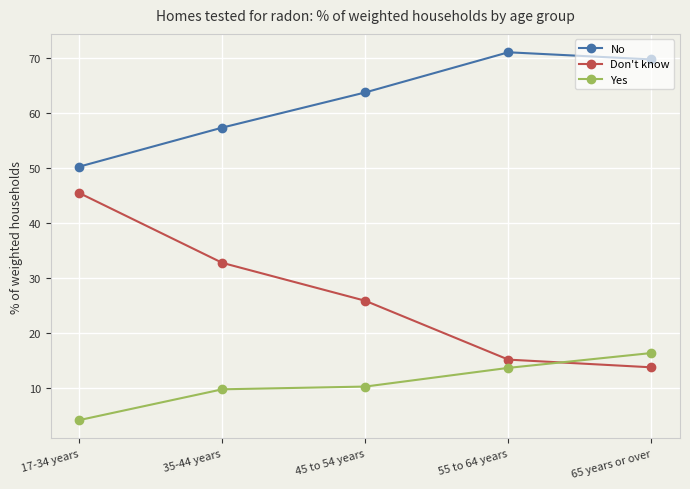

Reading left to right, what are all the values shown in this chart?

No: 50.3	57.4	63.8	71.1	69.8
Don't know: 45.5	32.8	25.9	15.2	13.8
Yes: 4.2	9.8	10.3	13.7	16.4